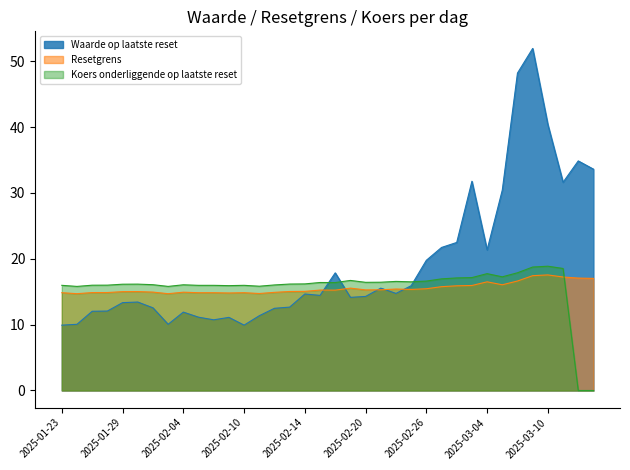

Rank the series by their maximum value, from lowest to highest.

Resetgrens, Koers onderliggende op laatste reset, Waarde op laatste reset